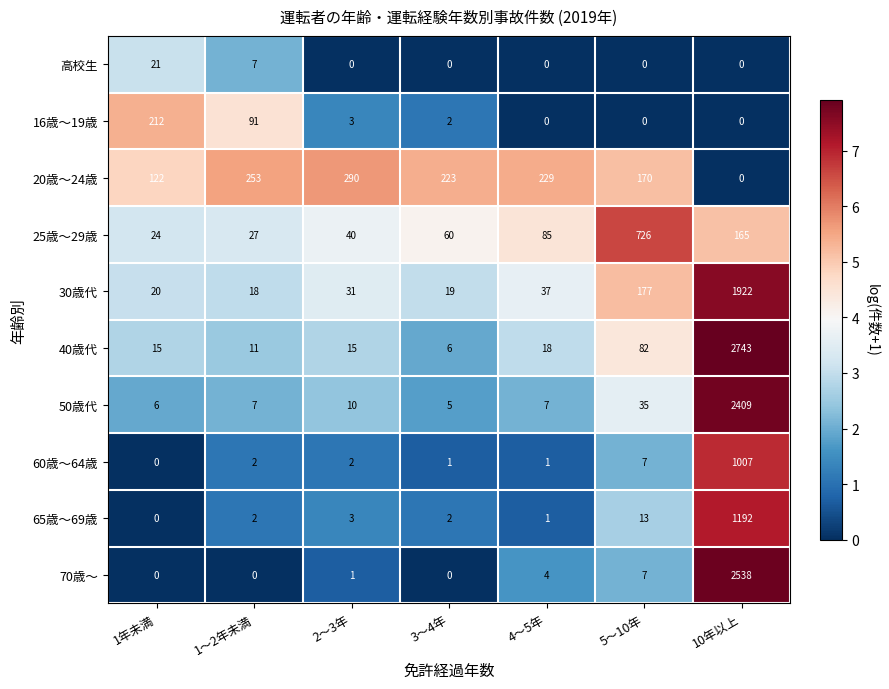

What is the difference between the second highest and minimum values in the 20歳～24歳 series?

253